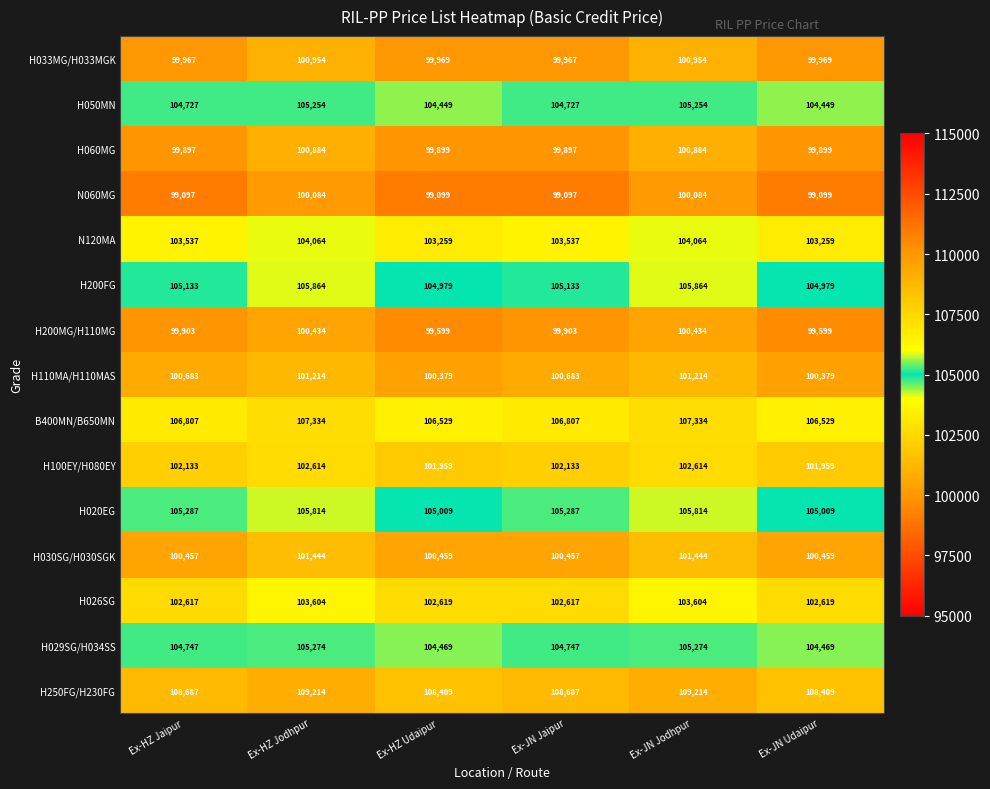

What is the sum of the H026SG values at Ex-HZ Jodhpur and Ex-HZ Jaipur?

206221